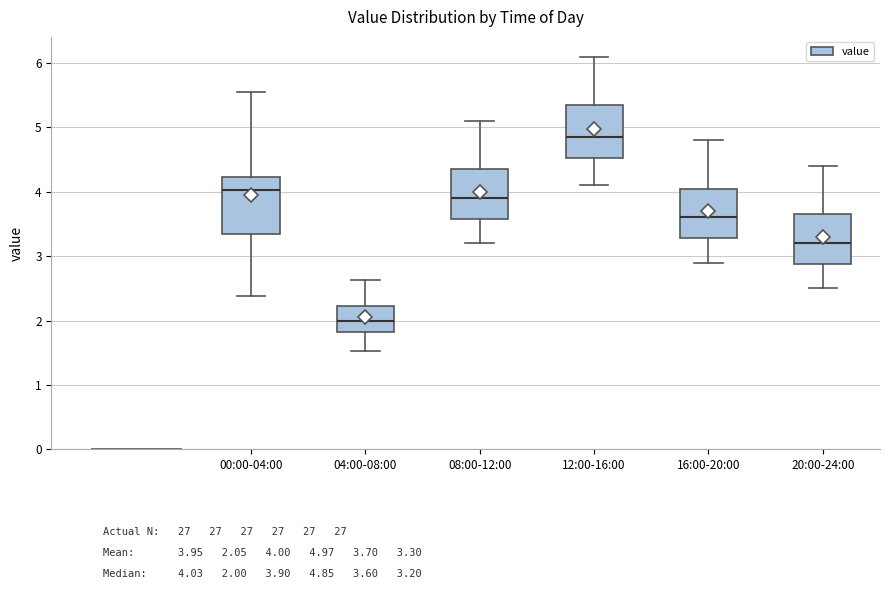

Reading left to right, read every box against the y-axis: the position of its median line, the range the box covers, and the ends of its whiskers. The values are not printed on the chart, so give them approximately, as read against the axis.

00:00-04:00: median 4.0, box 3.4 to 4.2, whiskers 2.4 to 5.6
04:00-08:00: median 2.0, box 1.8 to 2.2, whiskers 1.5 to 2.6
08:00-12:00: median 3.9, box 3.6 to 4.4, whiskers 3.2 to 5.1
12:00-16:00: median 4.9, box 4.5 to 5.4, whiskers 4.1 to 6.1
16:00-20:00: median 3.6, box 3.3 to 4.1, whiskers 2.9 to 4.8
20:00-24:00: median 3.2, box 2.9 to 3.7, whiskers 2.5 to 4.4